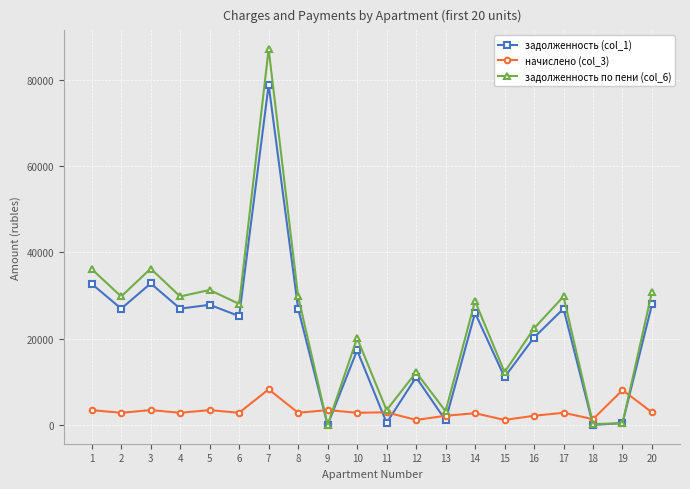

What are all the series names shown in the legend?

задолженность (col_1), начислено (col_3), задолженность по пени (col_6)